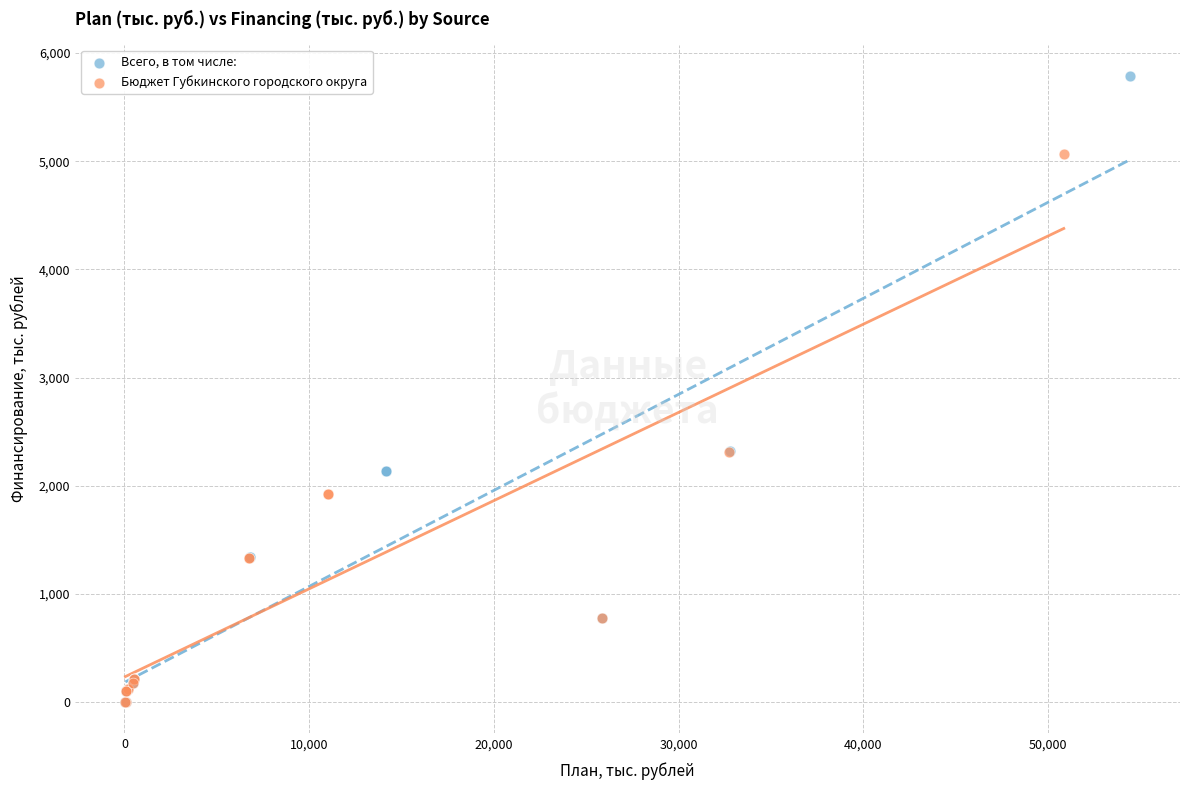

Which series contains the highest Y value?

Всего, в том числе: